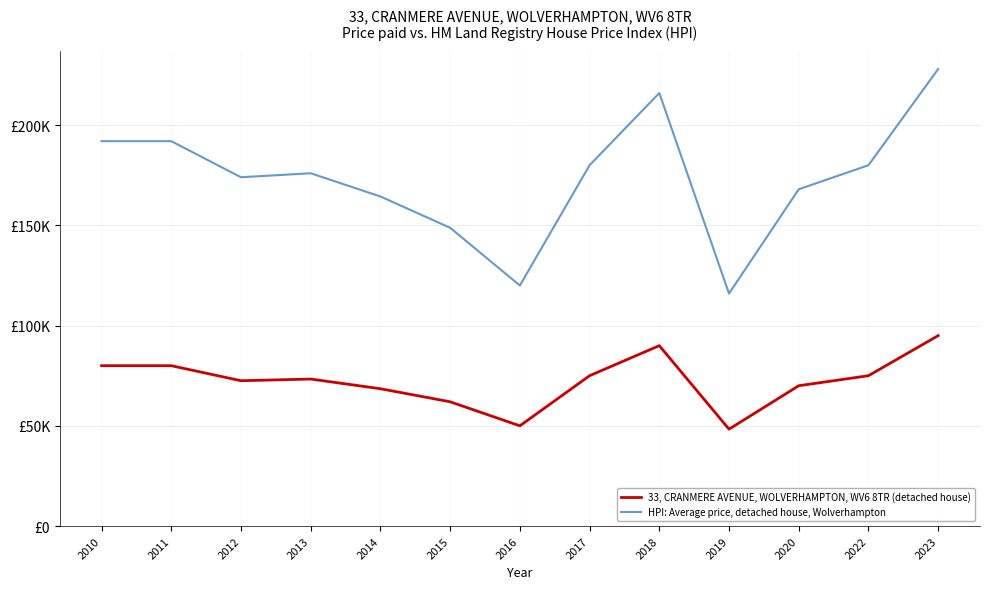

Does the chart display data point markers on the line(s)?

No